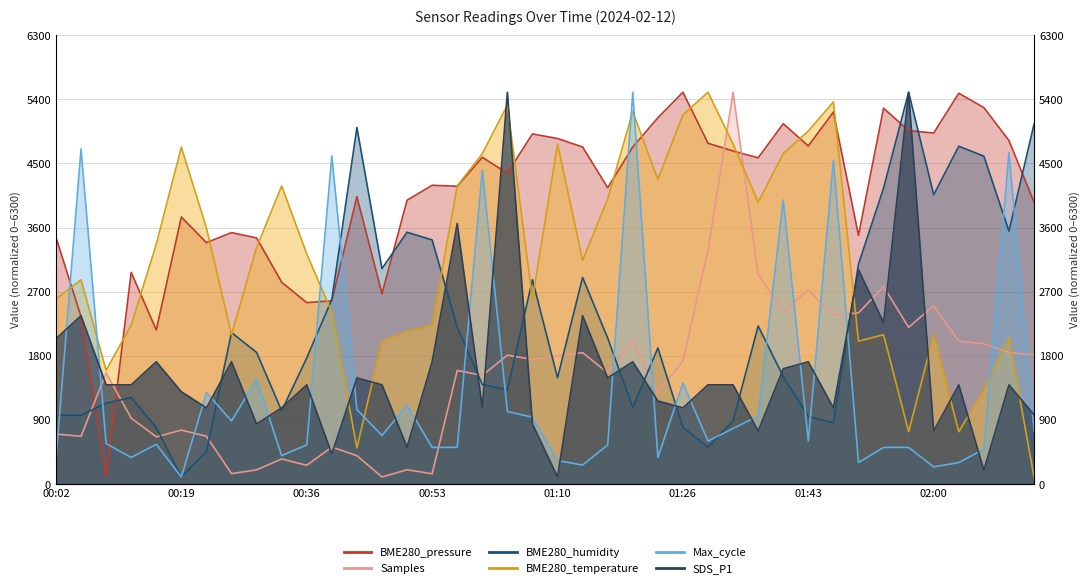

What is the label of the 32nd point from the right?

00:29